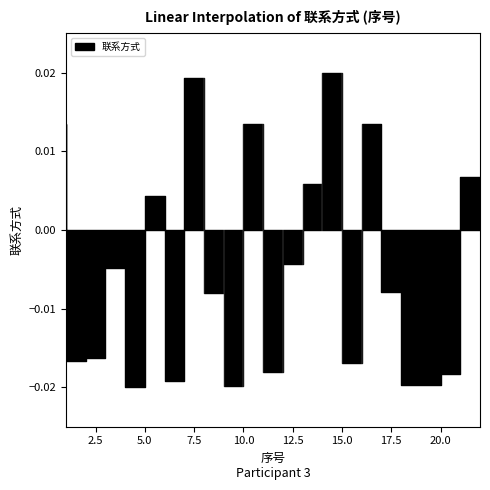

At which category does the chart reach its minimum across all series?

5